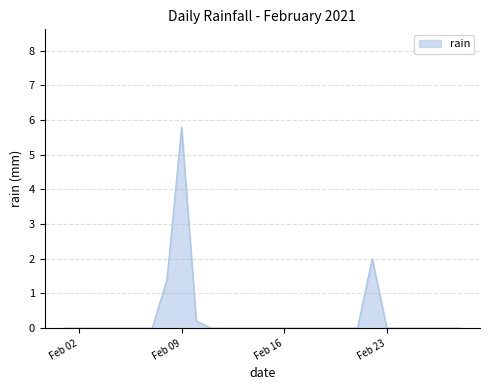

How many lines are shown in the chart?

1